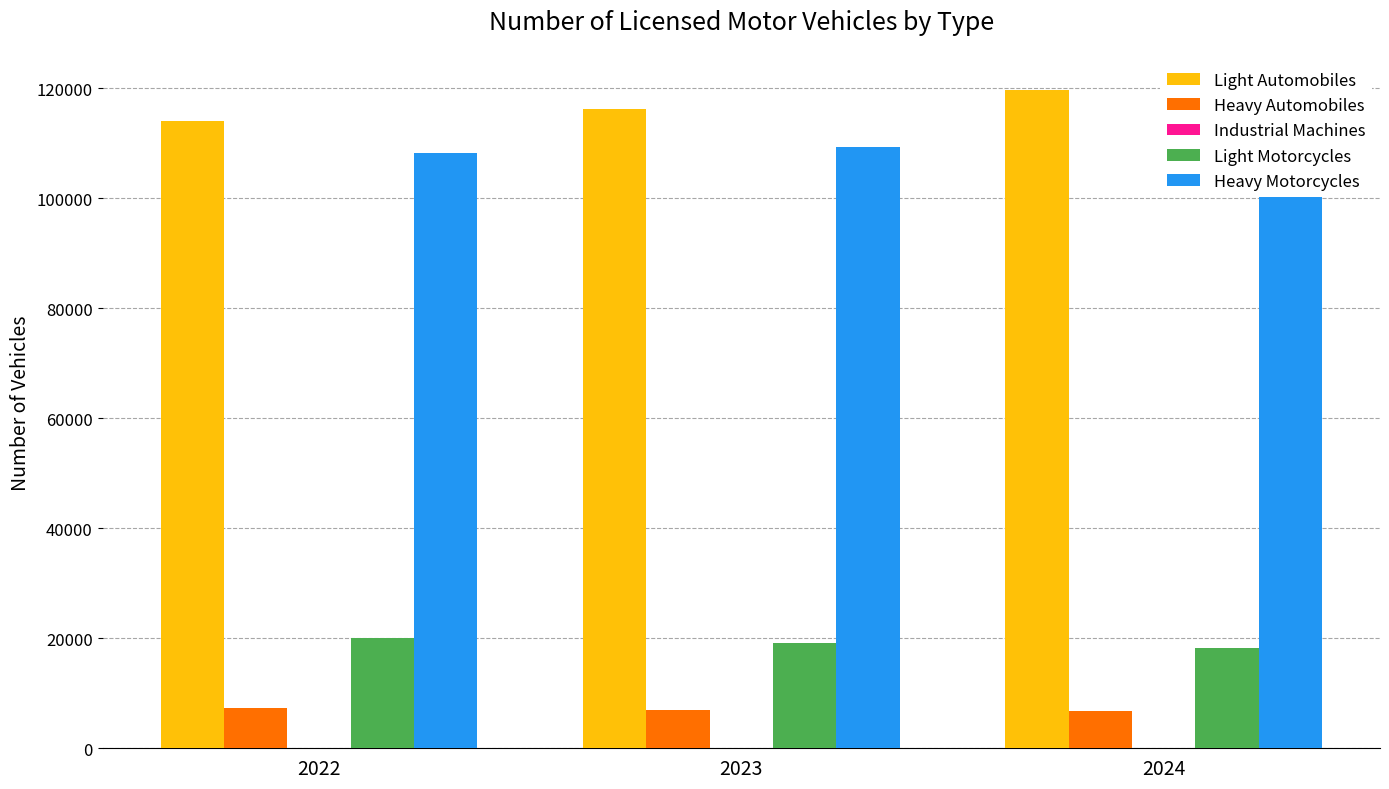

The value of Heavy Motorcycles at 2023 is 109369. True or false?

True